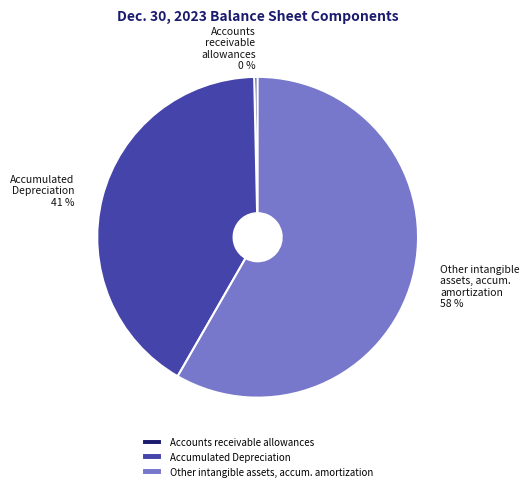

Rank the categories by value from lowest to highest.

Accounts receivable allowances, Accumulated Depreciation, Other intangible assets, accum. amortization